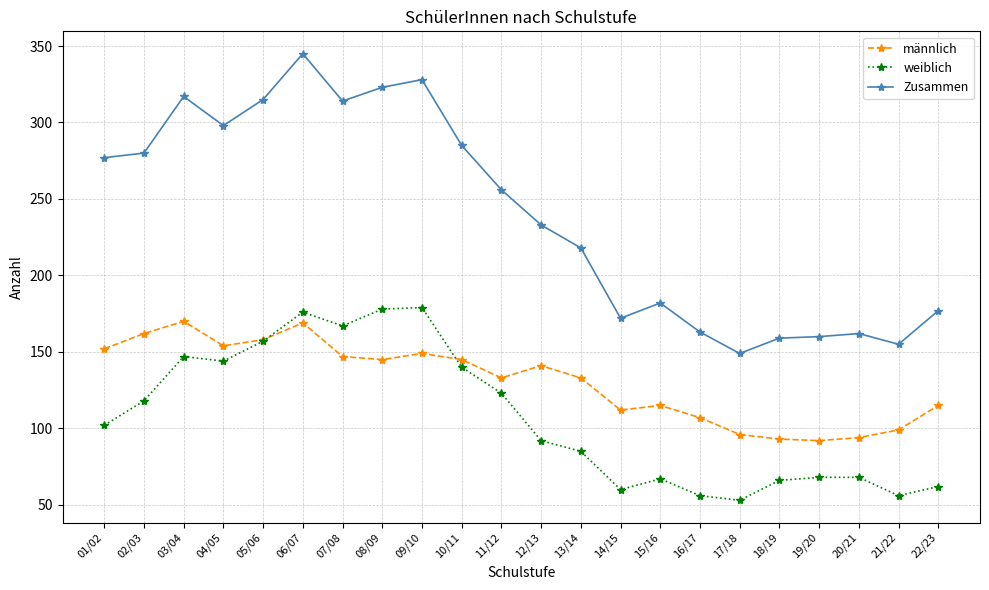

At 07/08, list the series in order from largest to smallest.

Zusammen, weiblich, männlich